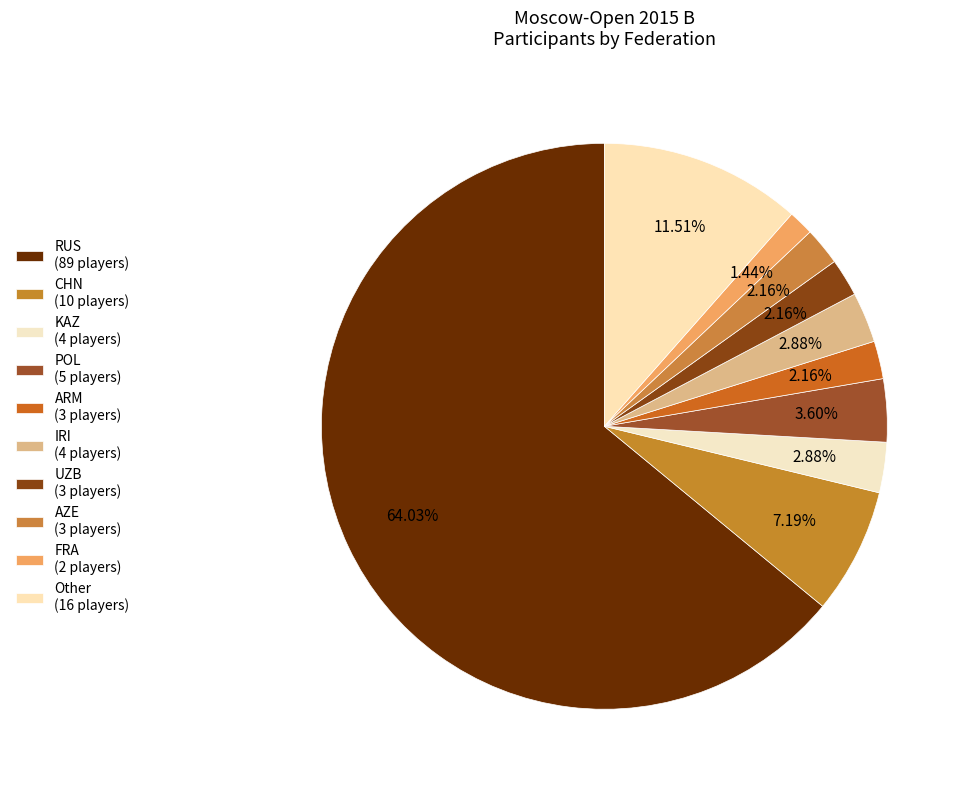

How many slices are in this pie chart?

10